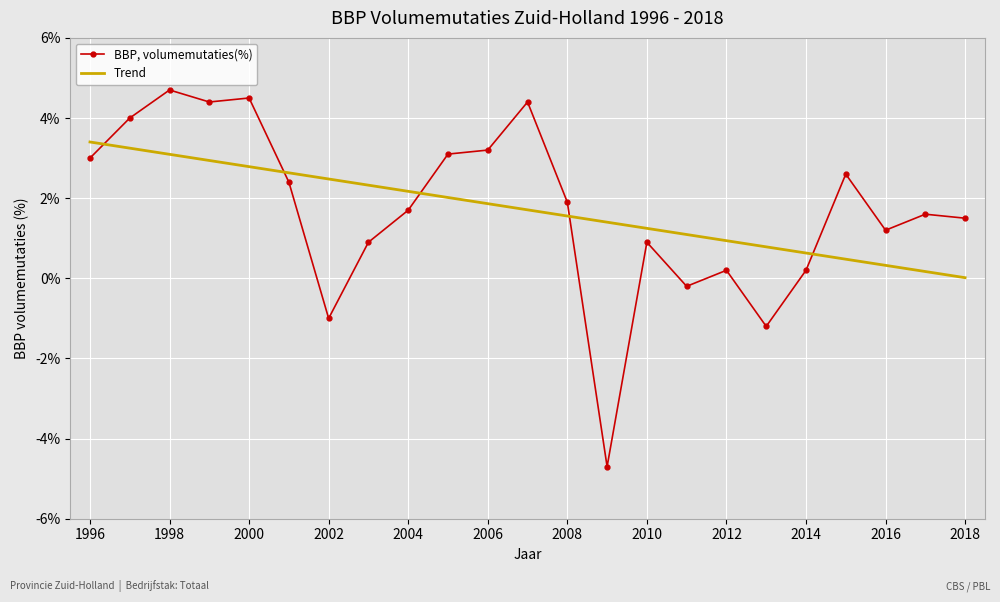

True or false: BBP, volumemutaties(%) and Trend cross at least once.

True